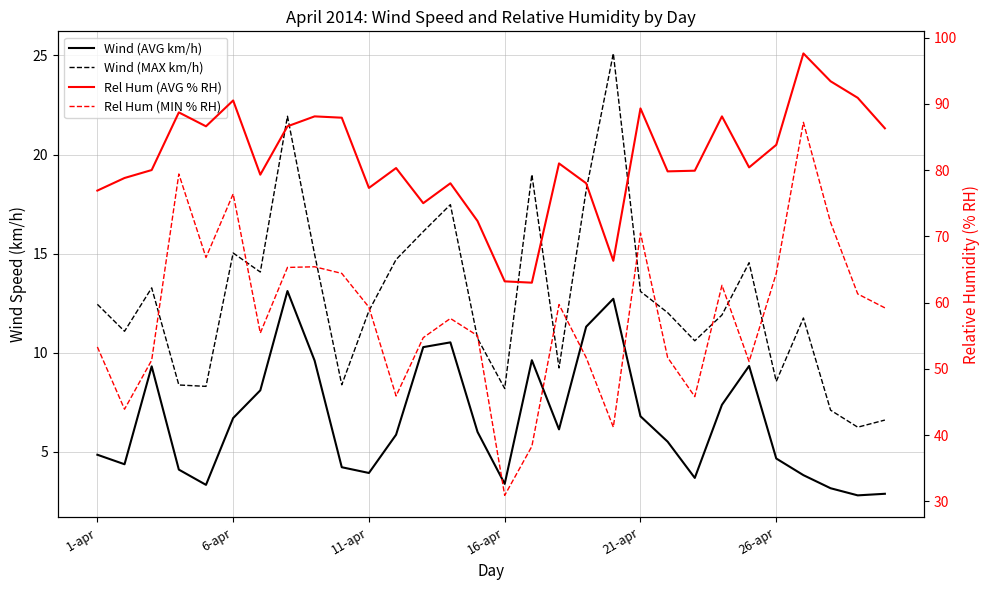

True or false: Rel Hum (AVG % RH) and Rel Hum (MIN % RH) intersect in this chart.

False